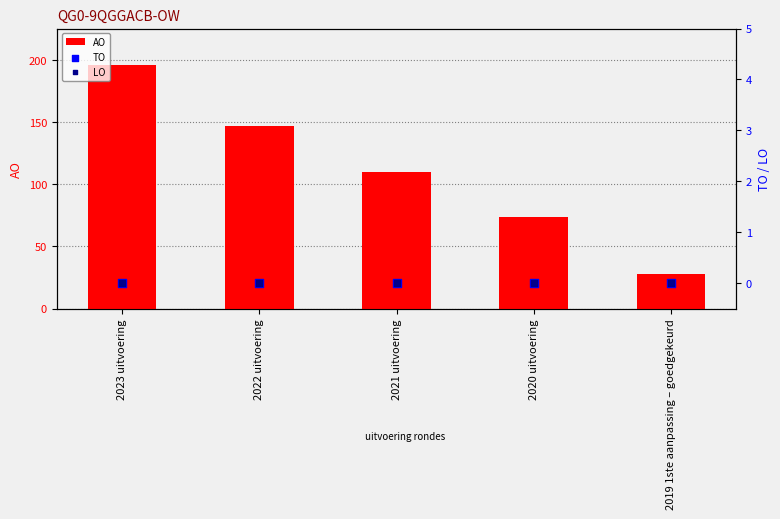

Which series has the widest spread of Y values?

AO